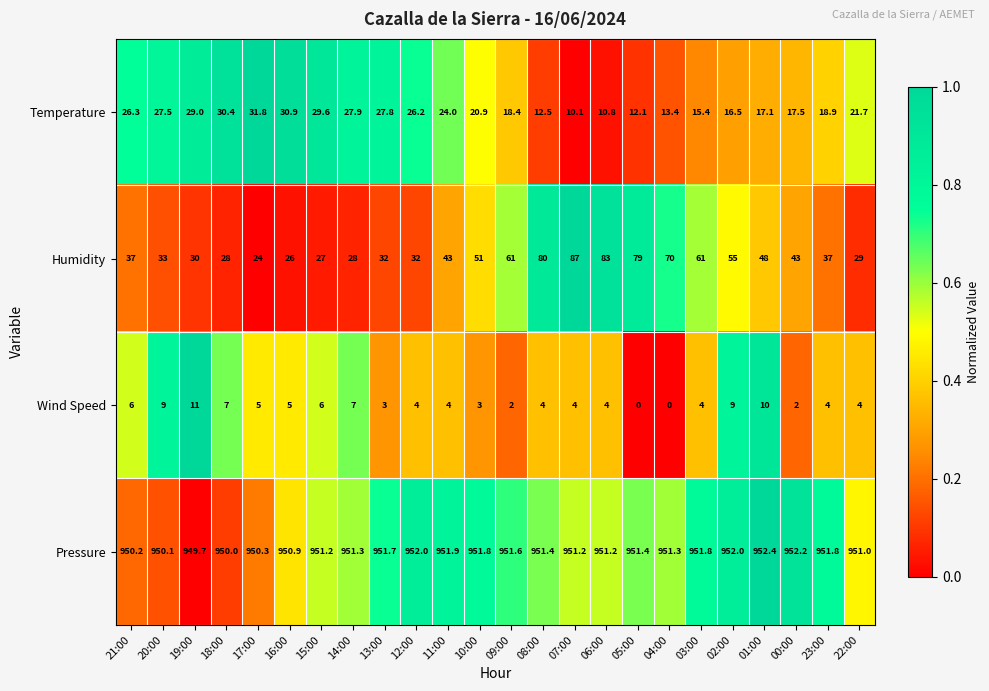

How many series are shown in this chart?

4